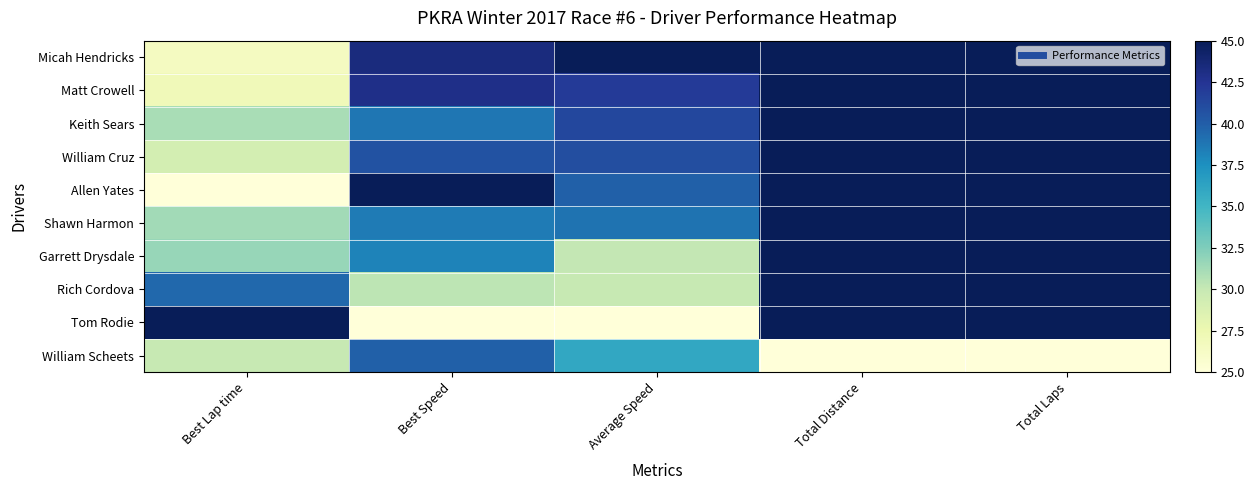

What is the spread (max minus min) of values at Average Speed?

20.0